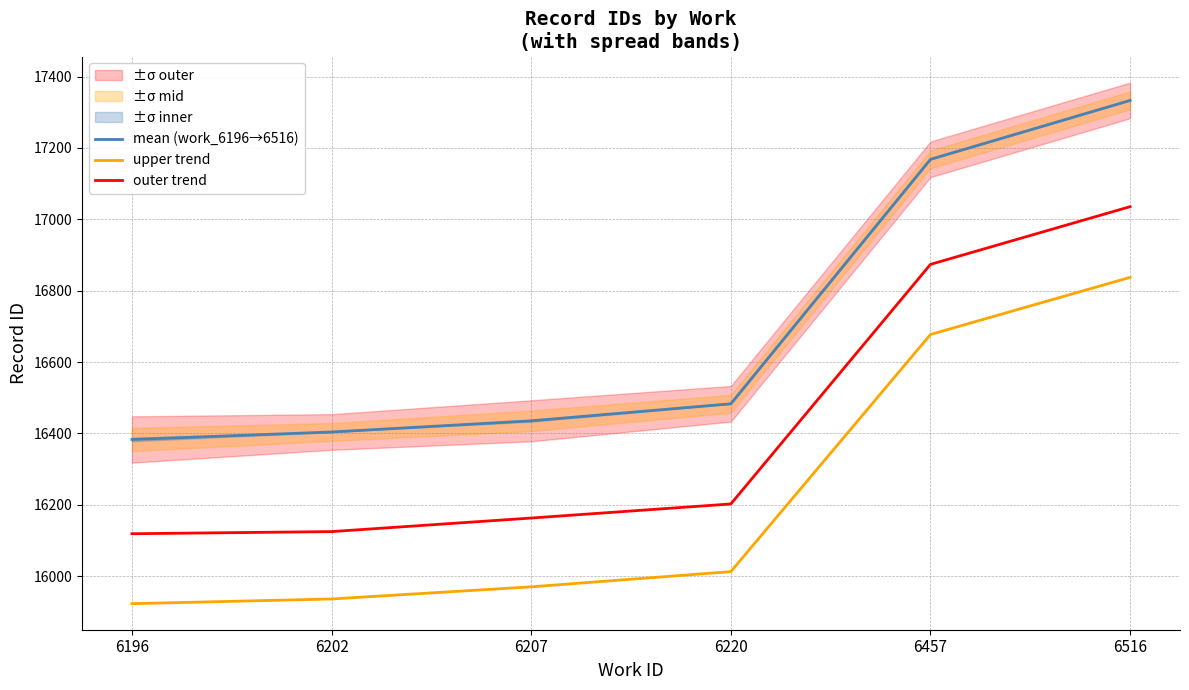

True or false: outer trend and upper trend cross at least once.

False